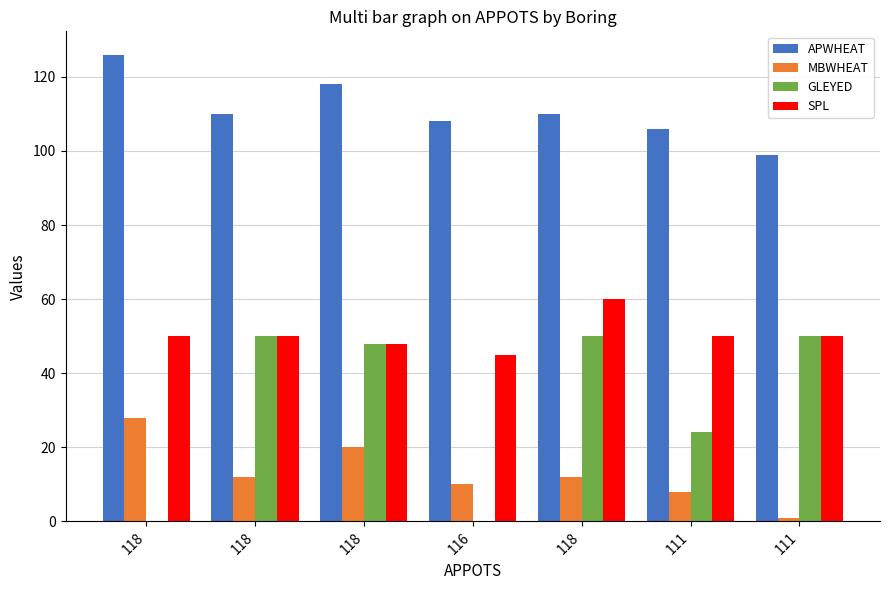

What value does the APWHEAT series have at 118, to the nearest 10?

110